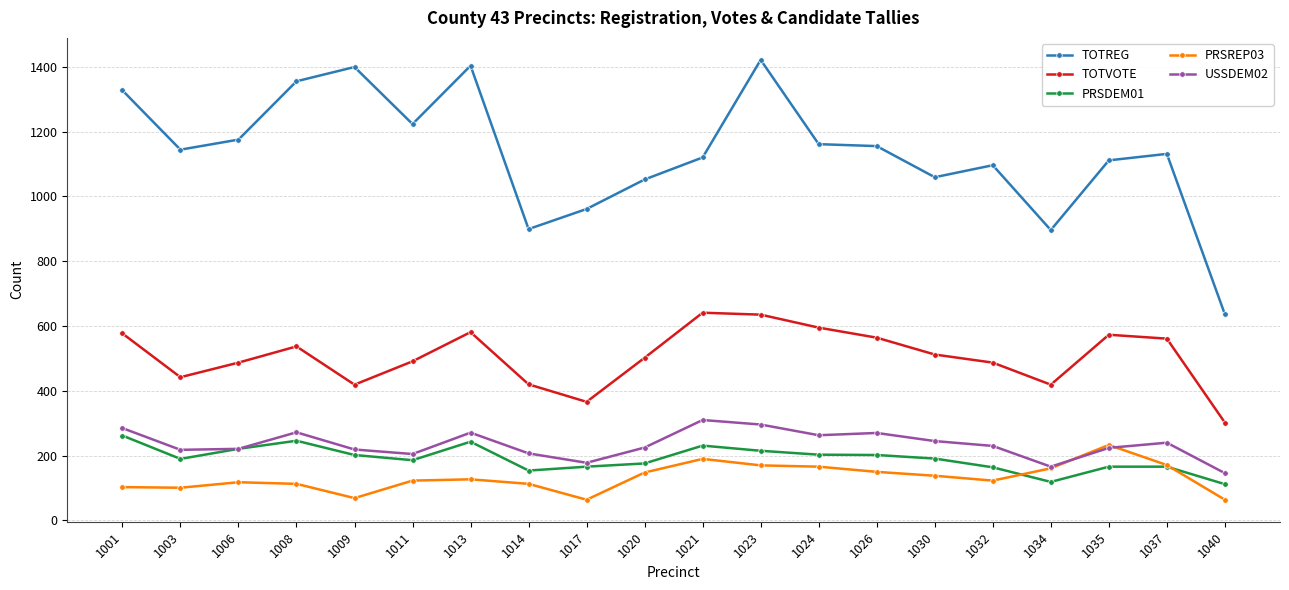

Where is TOTREG nearest to the value 1028?

1020